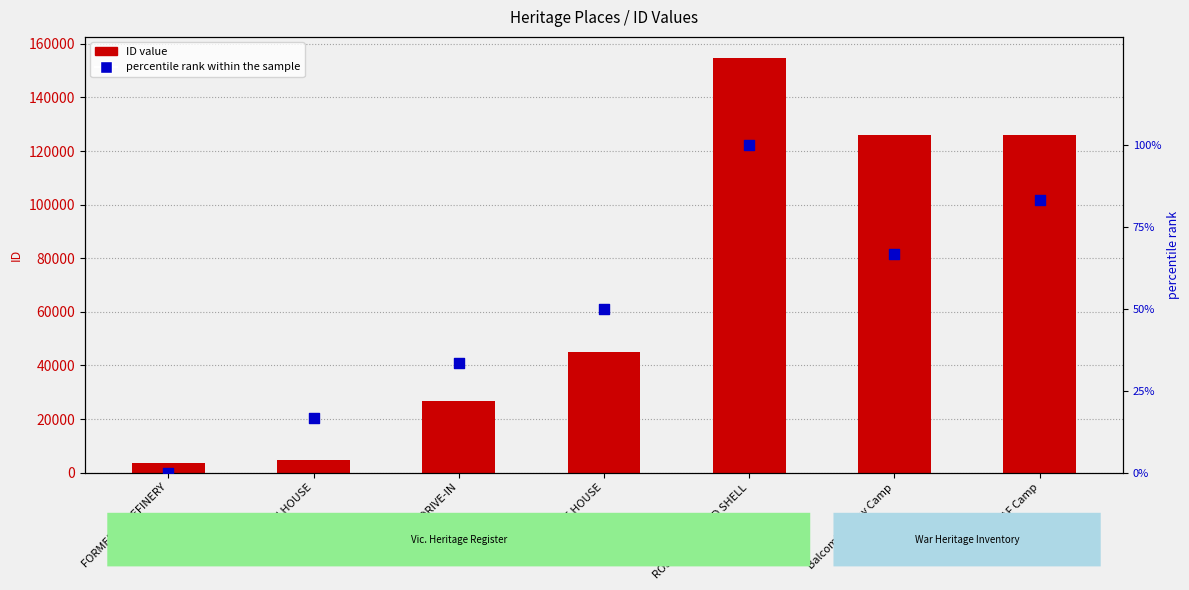

Which series contains the lowest Y value?

percentile rank within the sample